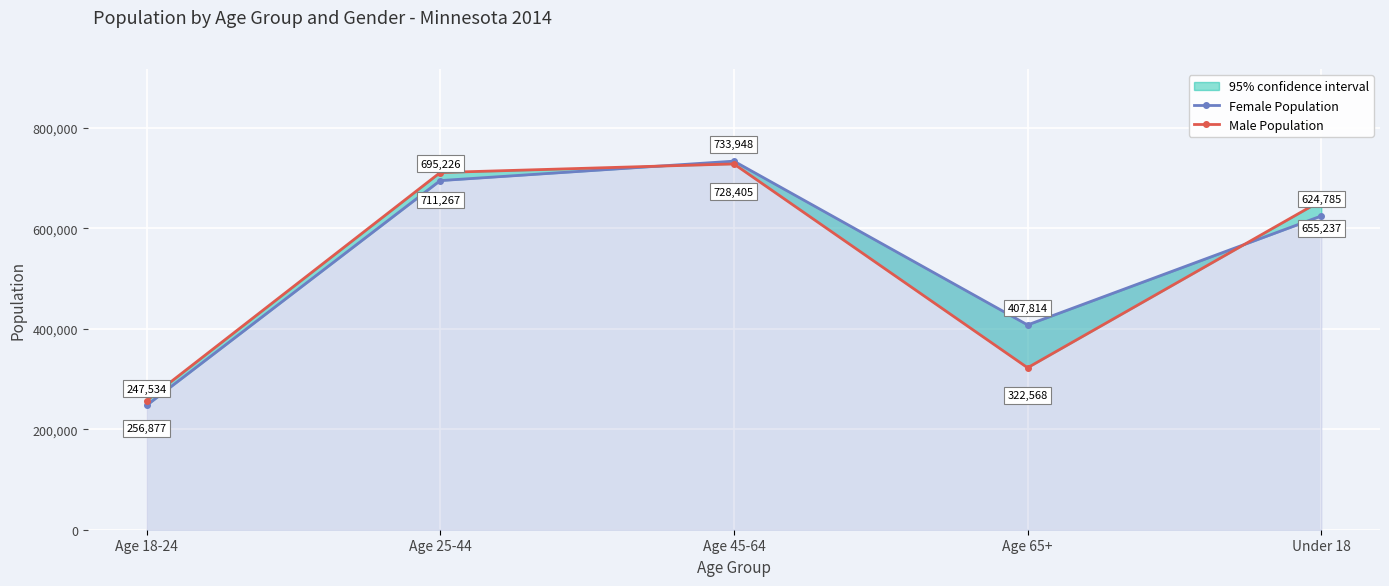

What is the label of the 5th point from the left?

Under 18